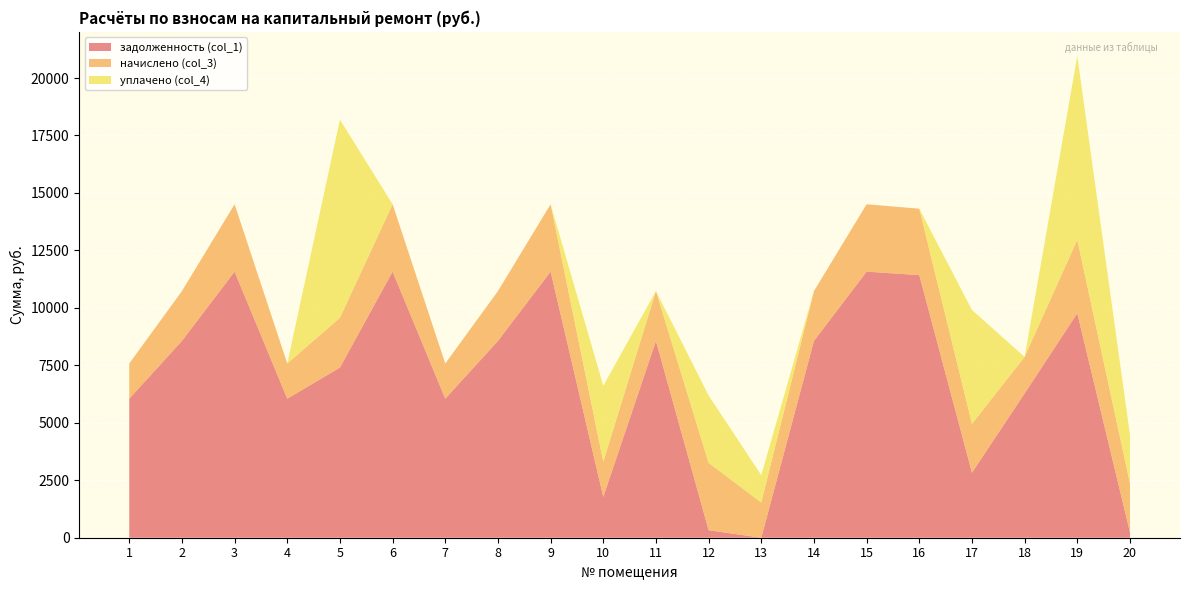

Reading left to right, extract all data points from this chart.

задолженность (col_1): 6048.0	8563.2	11577.6	6048.0	7403.6	11577.6	6048.0	8563.2	11577.6	1774.7	8563.2	326.4	0.0	8563.2	11577.6	11424.0	2830.2	6278.4	9763.6	236.0
начислено (col_3): 1530.9	2167.6	2930.6	1530.9	2167.6	2930.6	1530.9	2167.6	2930.6	1530.9	2167.6	2930.6	1530.9	2167.6	2930.6	2891.7	2123.8	1589.2	3197.9	2123.8
уплачено (col_4): 0.0	0.0	0.0	0.0	8618.5	0.0	0.0	0.0	0.0	3305.6	0.0	2932.0	1190.0	0.0	0.0	0.0	4954.7	0.0	8000.0	2123.9